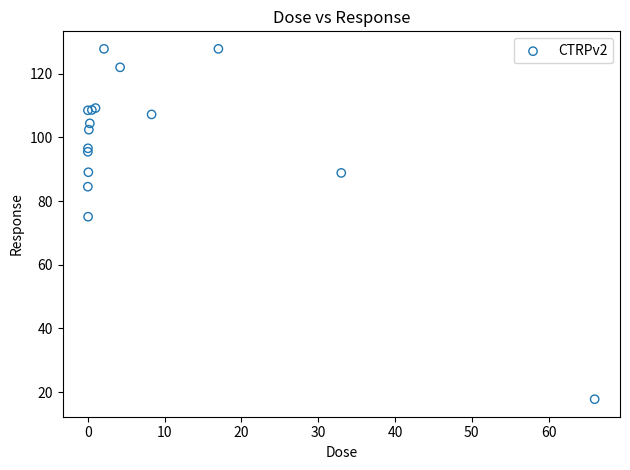

What Y value in the scatter plot is closest to 72?

75.1